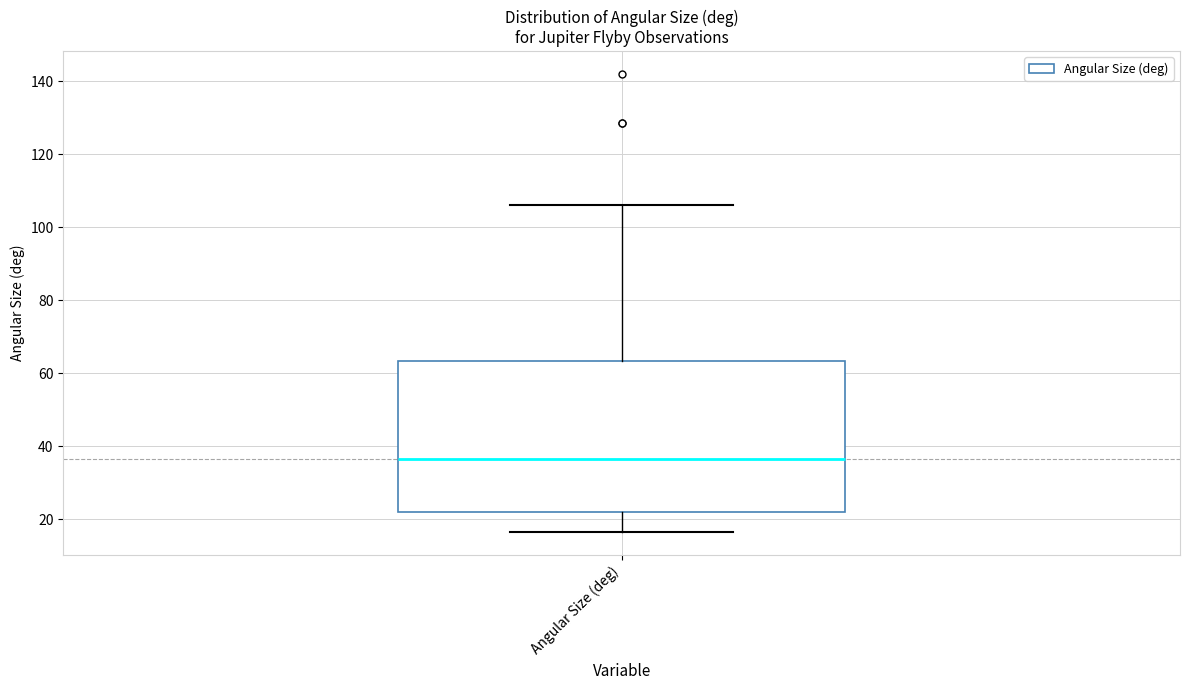

Transcribe this box plot: give where the median line is, the range the box spans, and where the two whiskers end, as read against the y-axis. The values are not printed on the chart, so give them approximately, as read against the axis.

median 36, box 22 to 64, whiskers 16 to 106